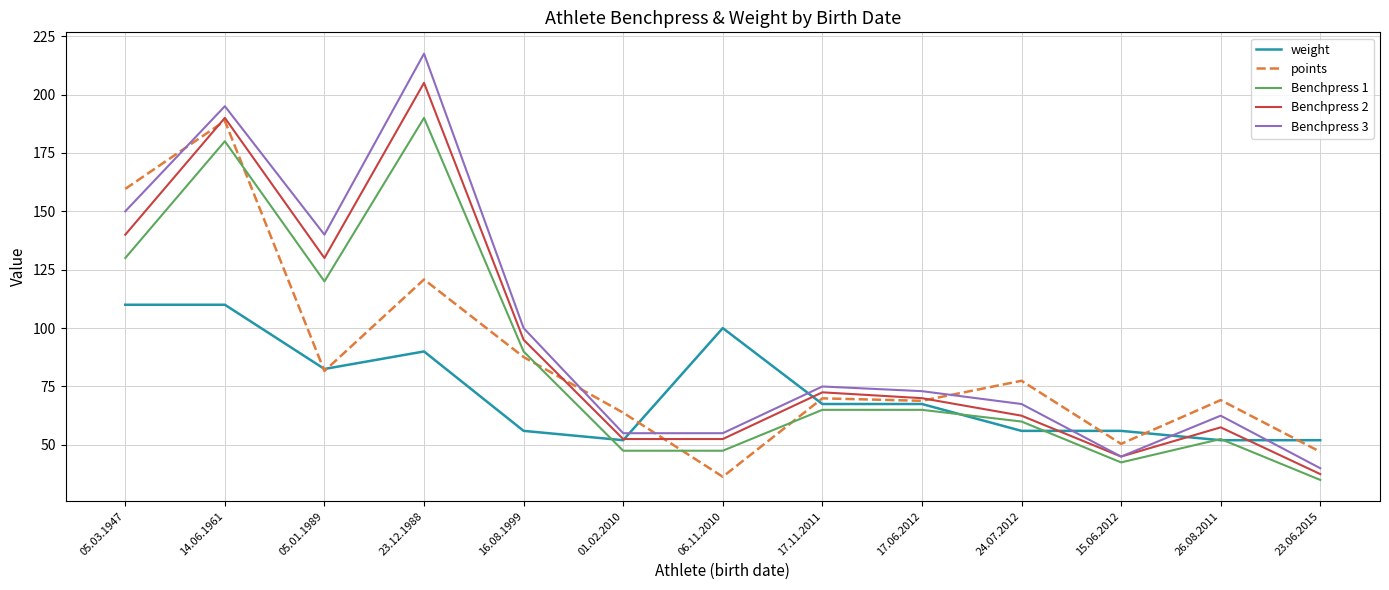

True or false: Benchpress 2 and points intersect in this chart.

True